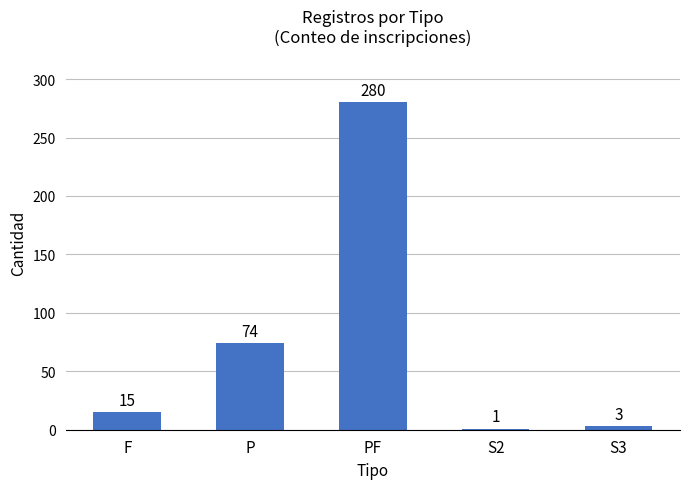

How many bars are there in total?

5